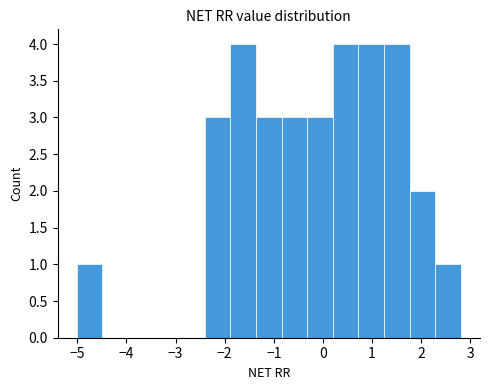

Reading left to right, transcribe this chart: for each bar, give the range it covers on the x-axis and its height. Neither the bar edges nor the heights are printed on the chart, so give them approximately, as read against the axes.

-5.0 to -4.5: 1
-4.5 to -4.0: 0
-4.0 to -3.4: 0
-3.4 to -2.9: 0
-2.9 to -2.4: 0
-2.4 to -1.9: 3
-1.9 to -1.4: 4
-1.4 to -0.8: 3
-0.8 to -0.3: 3
-0.3 to 0.2: 3
0.2 to 0.7: 4
0.7 to 1.2: 4
1.2 to 1.8: 4
1.8 to 2.3: 2
2.3 to 2.8: 1